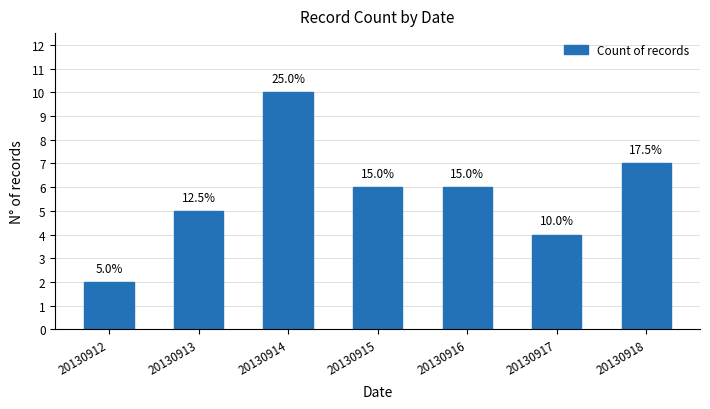

Does the chart contain any negative values?

No